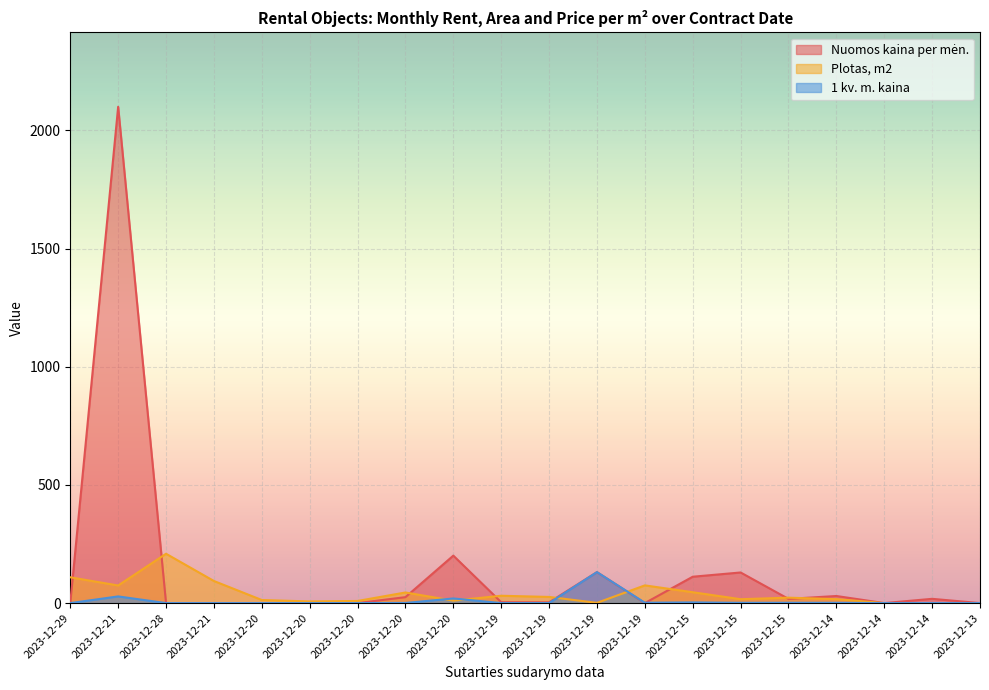

Where is Plotas, m2 nearest to the value 104?

2023-12-29